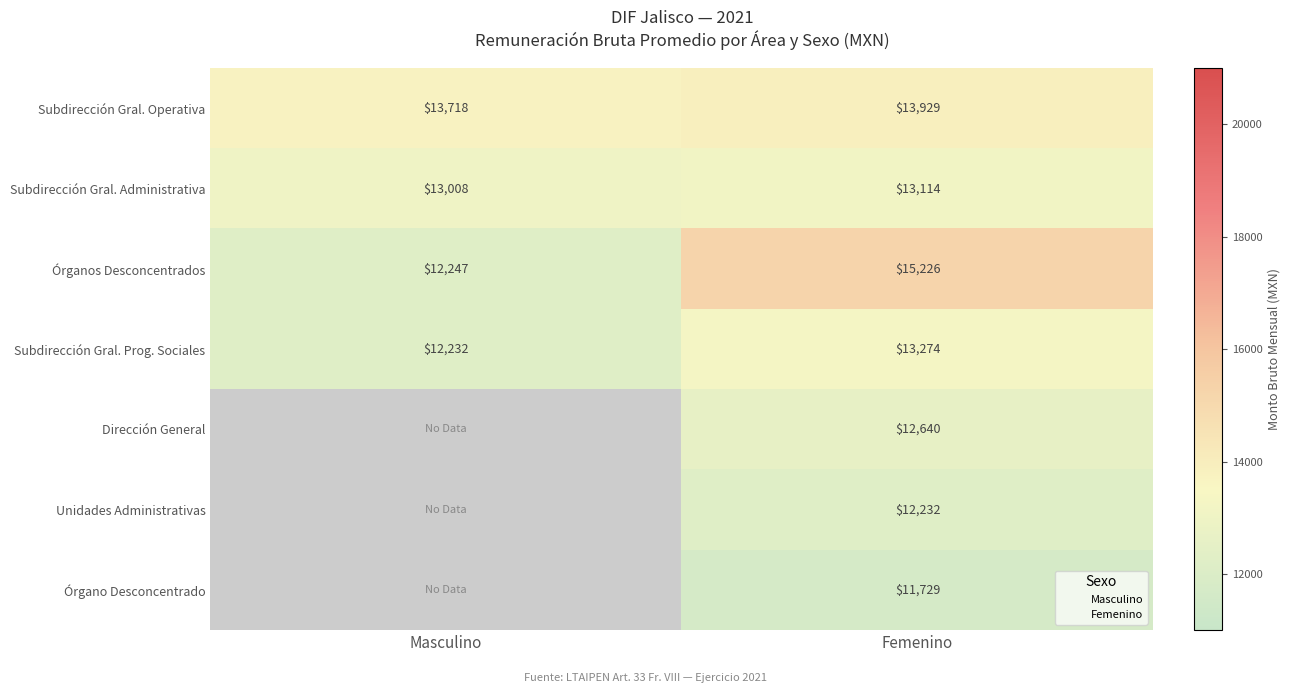

True or false: Subdirección Gral. Administrativa has a value of 13113.6 at Femenino.

True